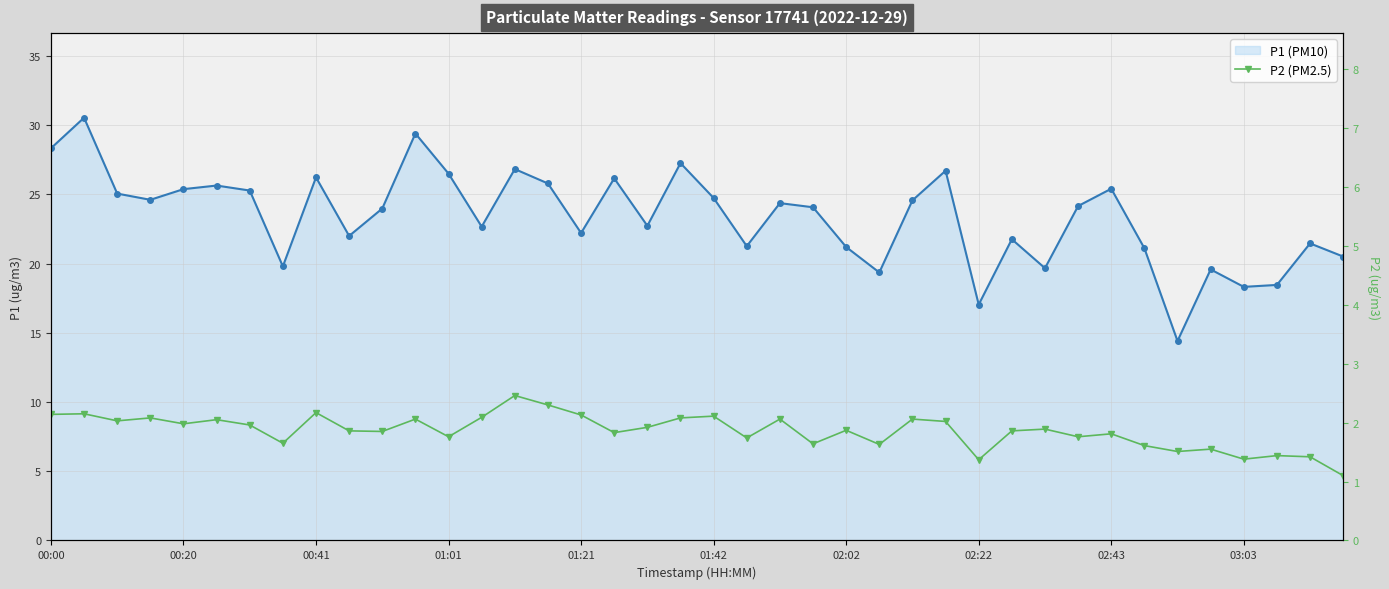

At how many categories does at least one series exceed 16?

39